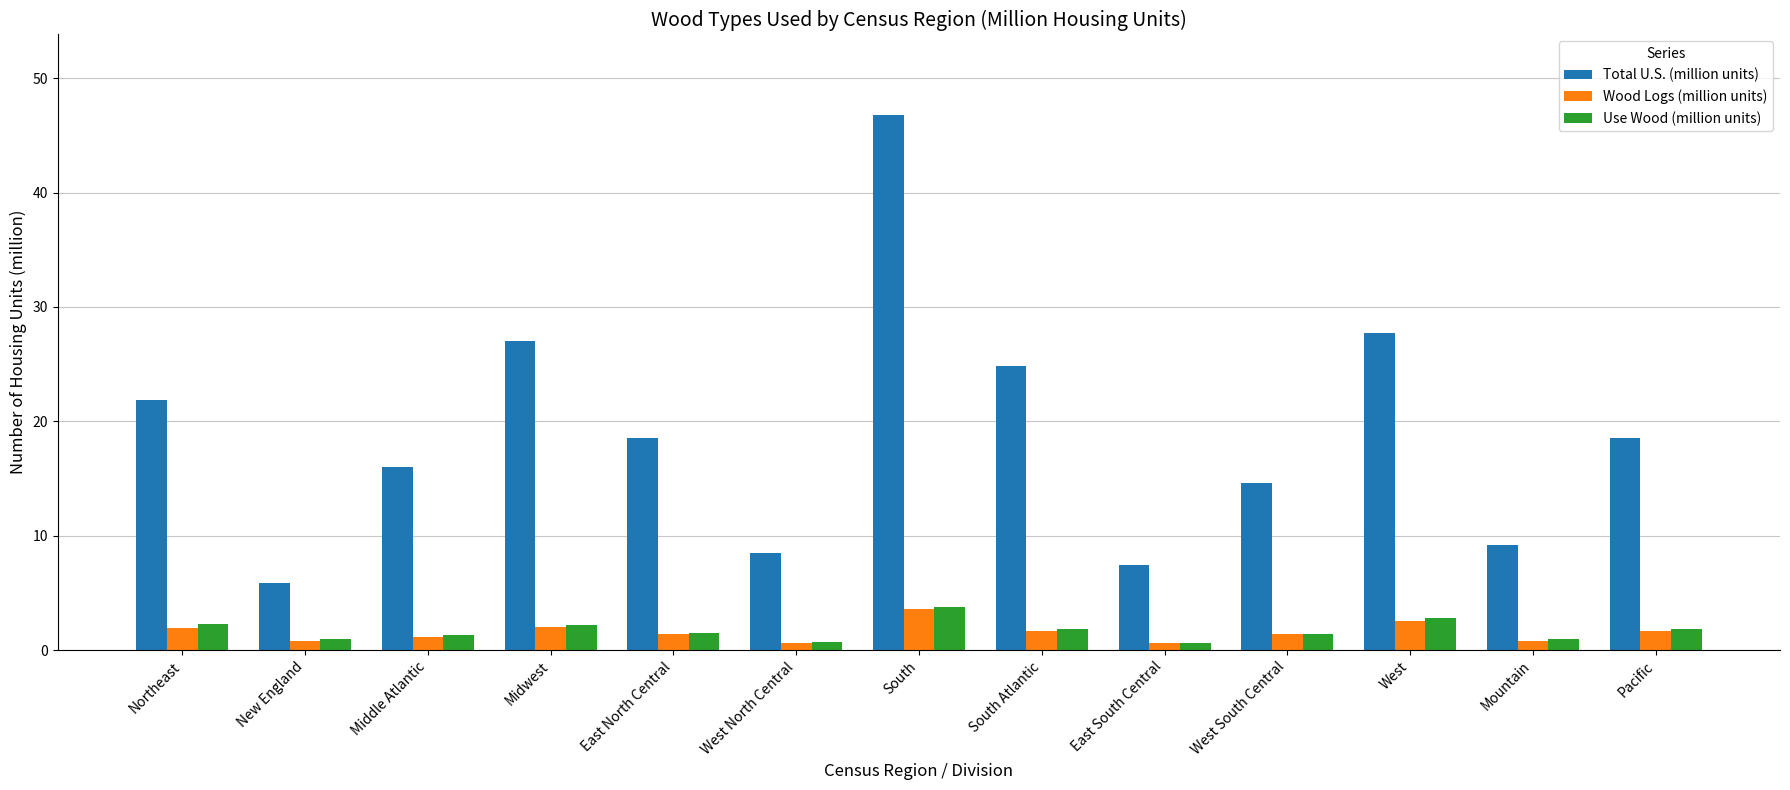

What is the difference between the maximum and second lowest values in the Wood Logs (million units) series?

3.0